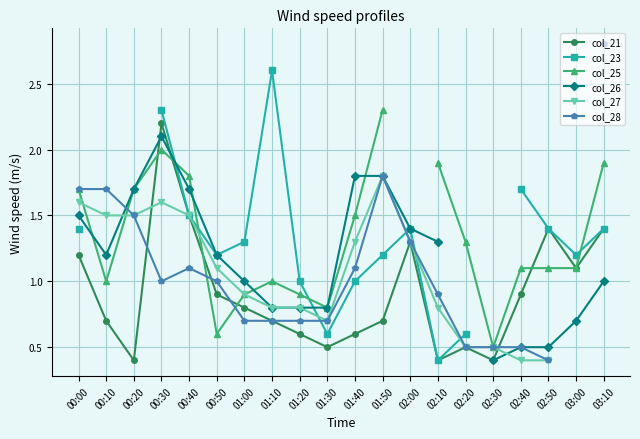

At which category is the sum across all series the highest?

00:30